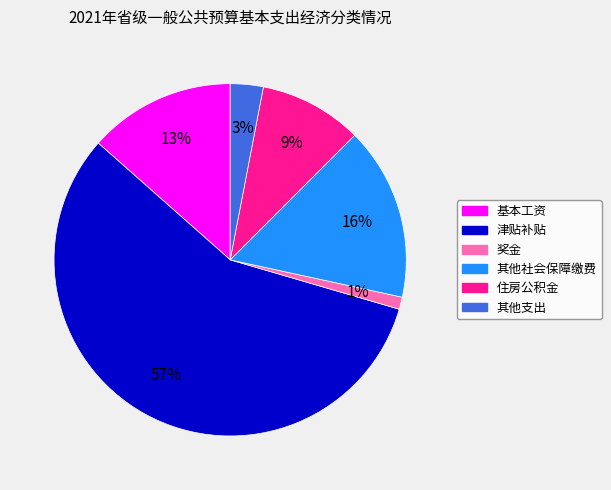

The 奖金 slice represents 7% of the pie. True or false?

False